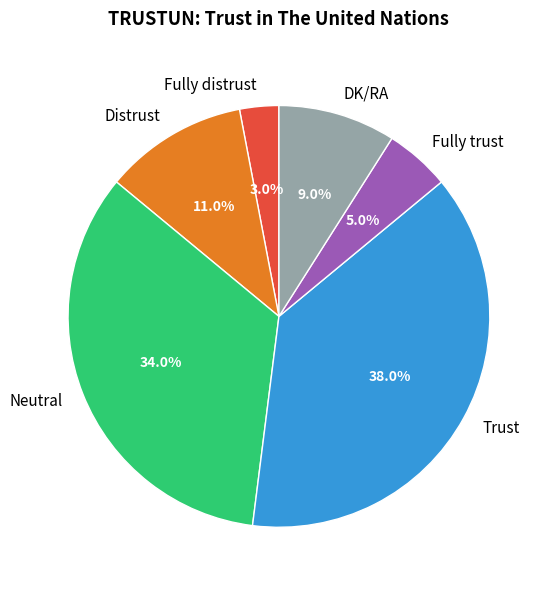

Which slice is the smallest?

Fully distrust